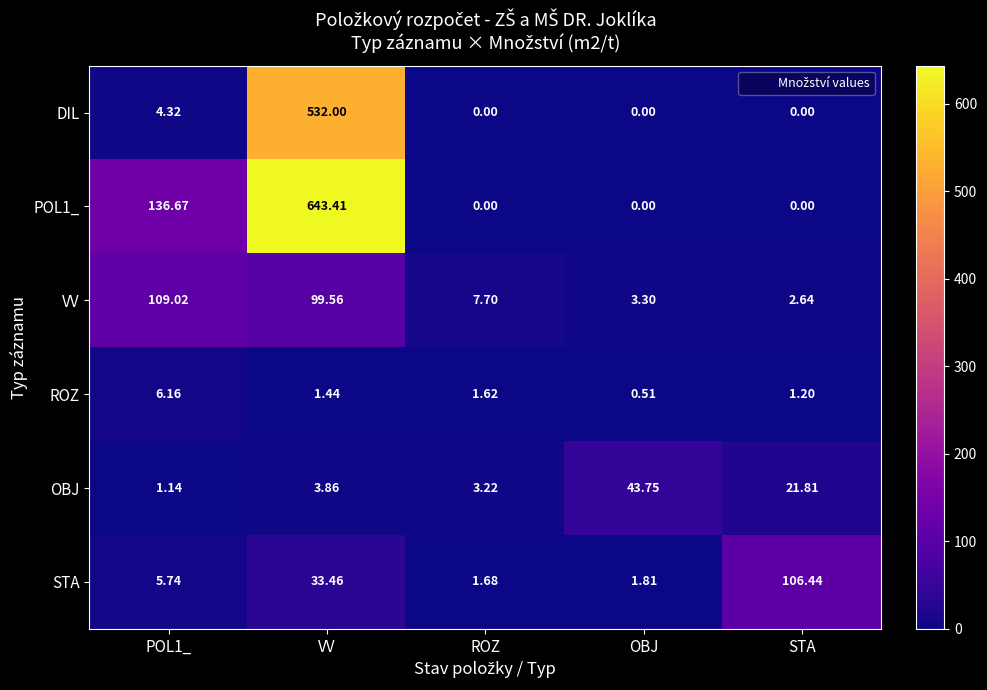

Where does the OBJ series first go above 3?

VV